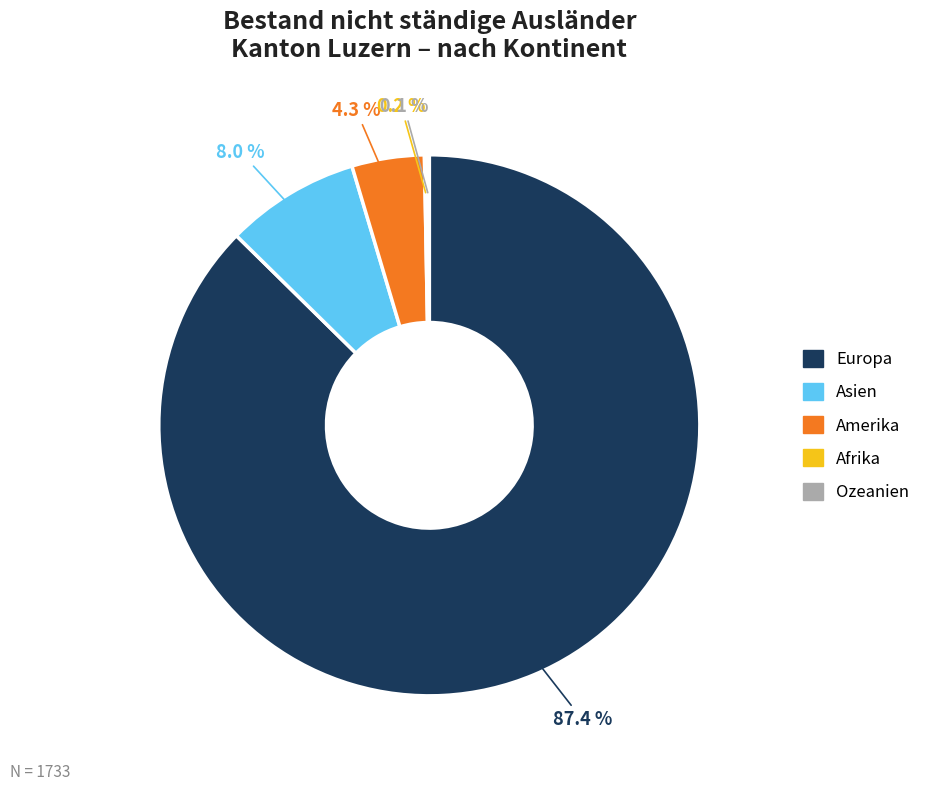

Does Amerika represent more than half of the total?

No